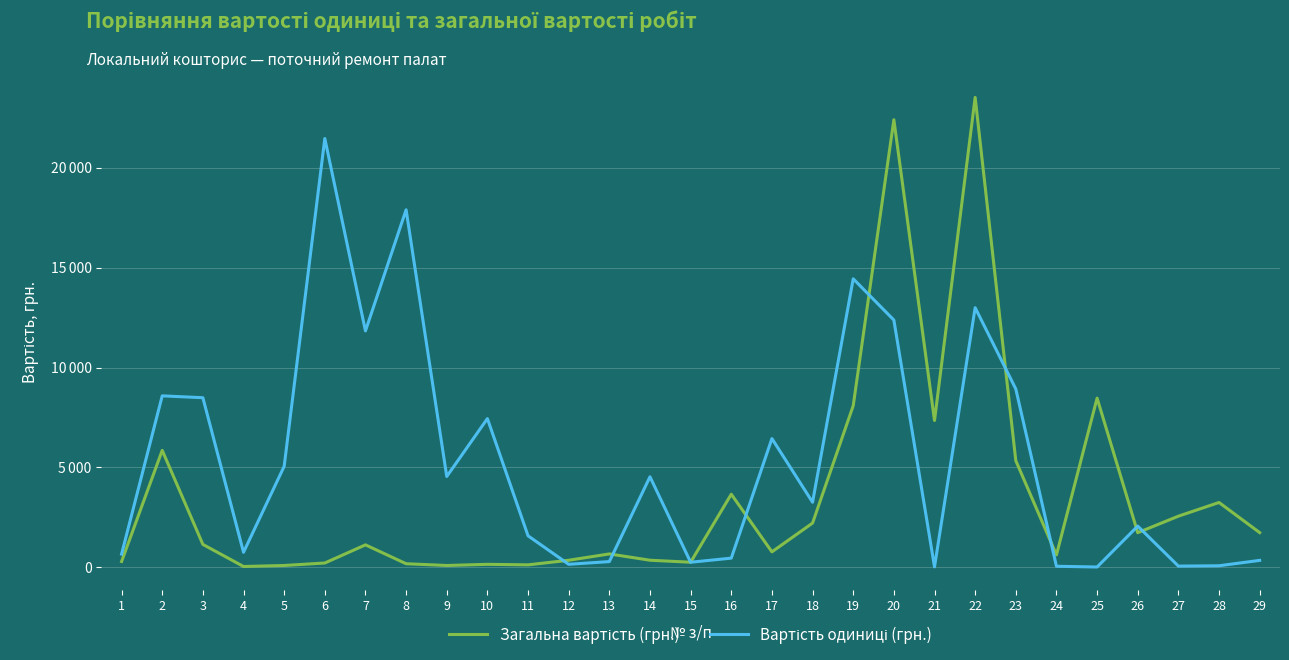

What is the maximum value shown in the chart?

23529